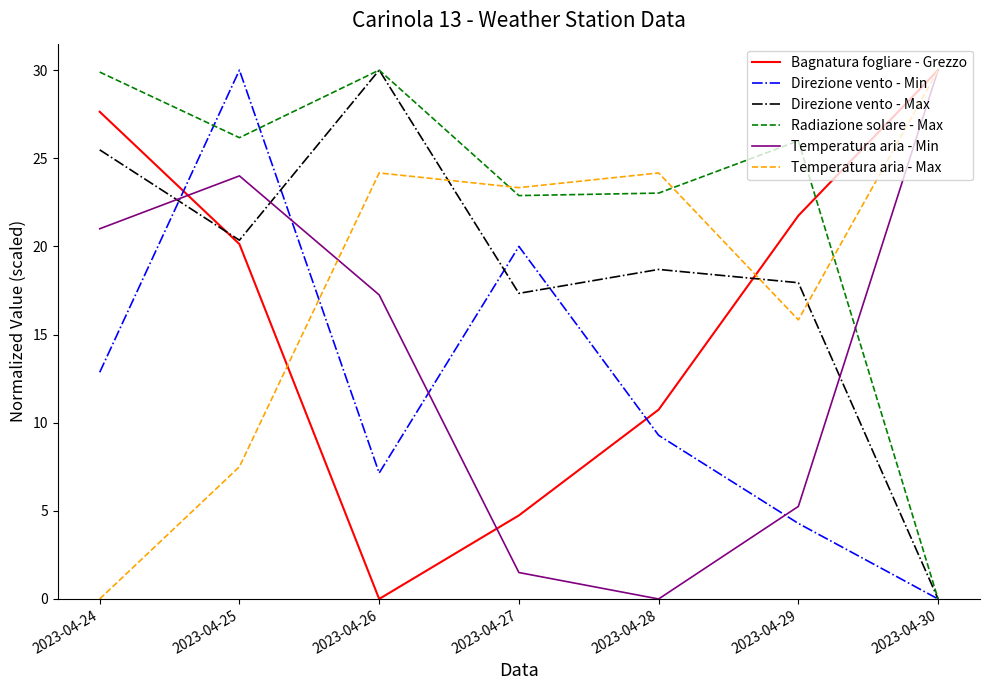

Where is the first local minimum for Direzione vento - Max?

2023-04-25